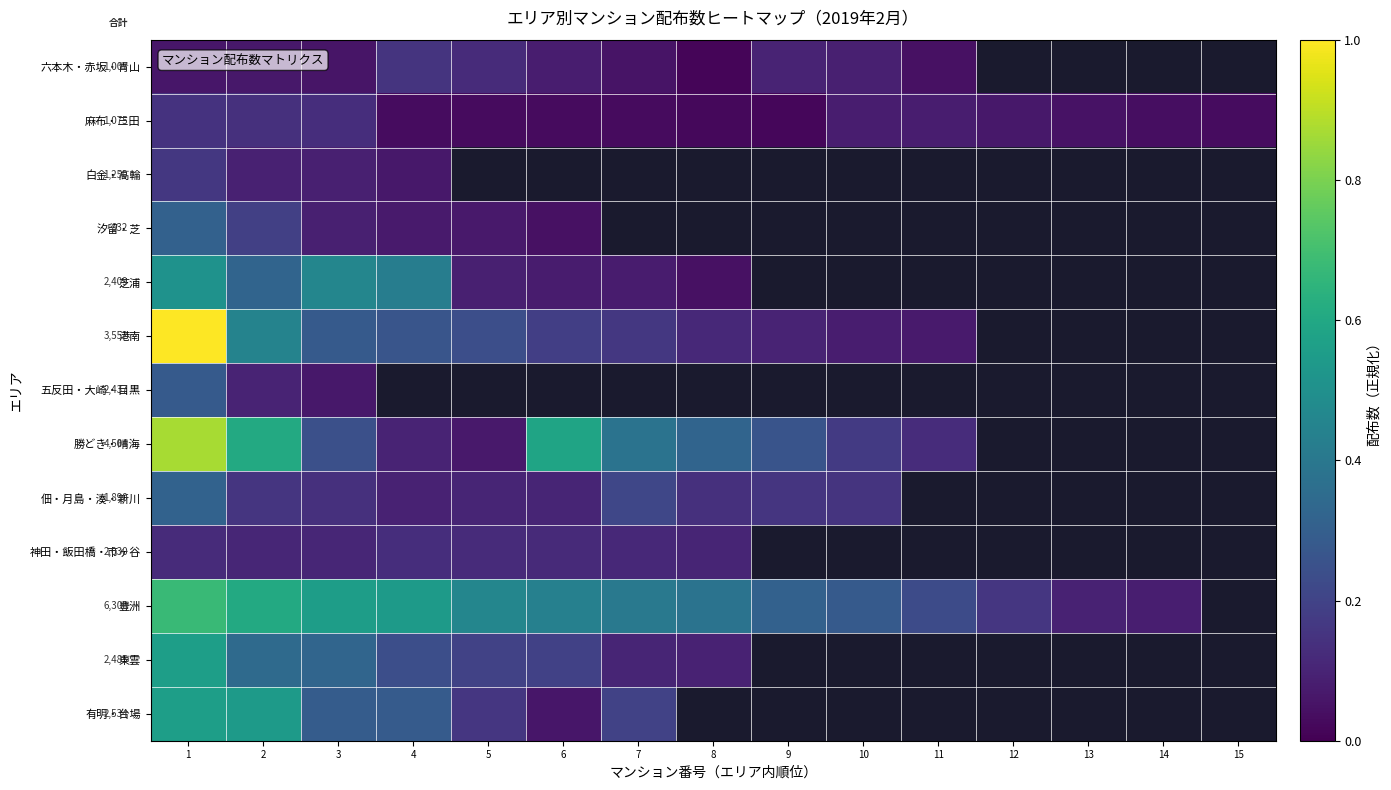

At which label does 六本木・赤坂・青山 reach its minimum?

8